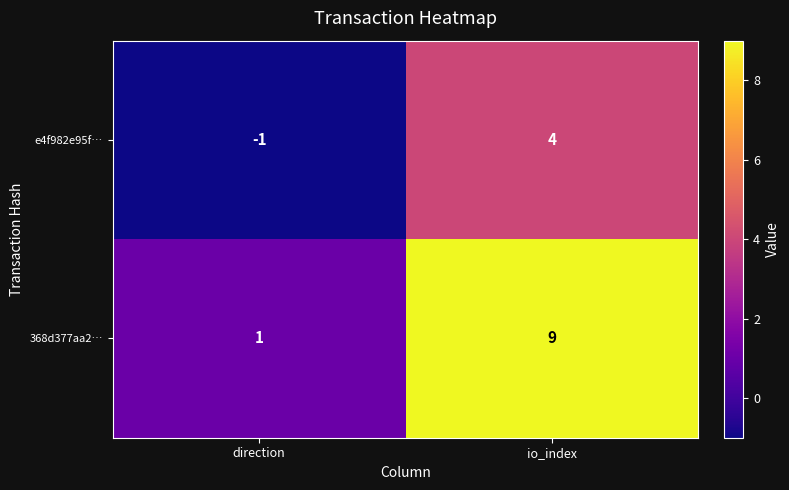

Is the value of 368d377aa2… at direction greater than the value of e4f982e95f… at direction?

Yes